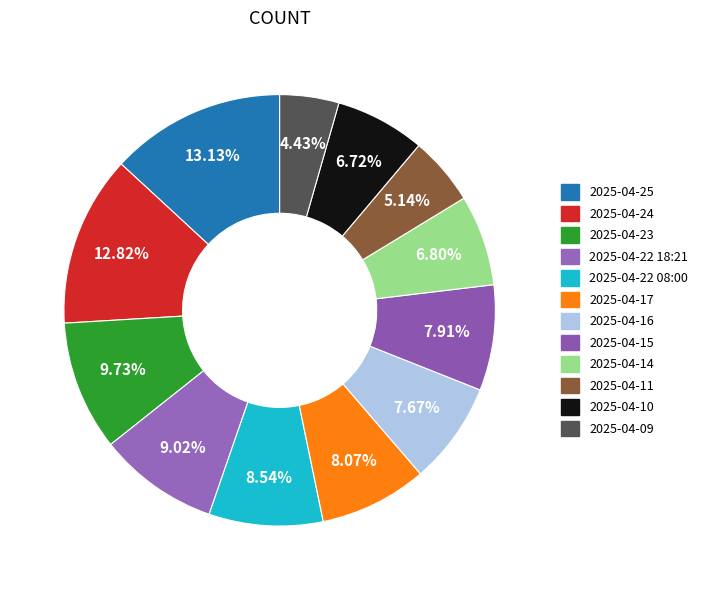

How many segments does this pie chart have?

12